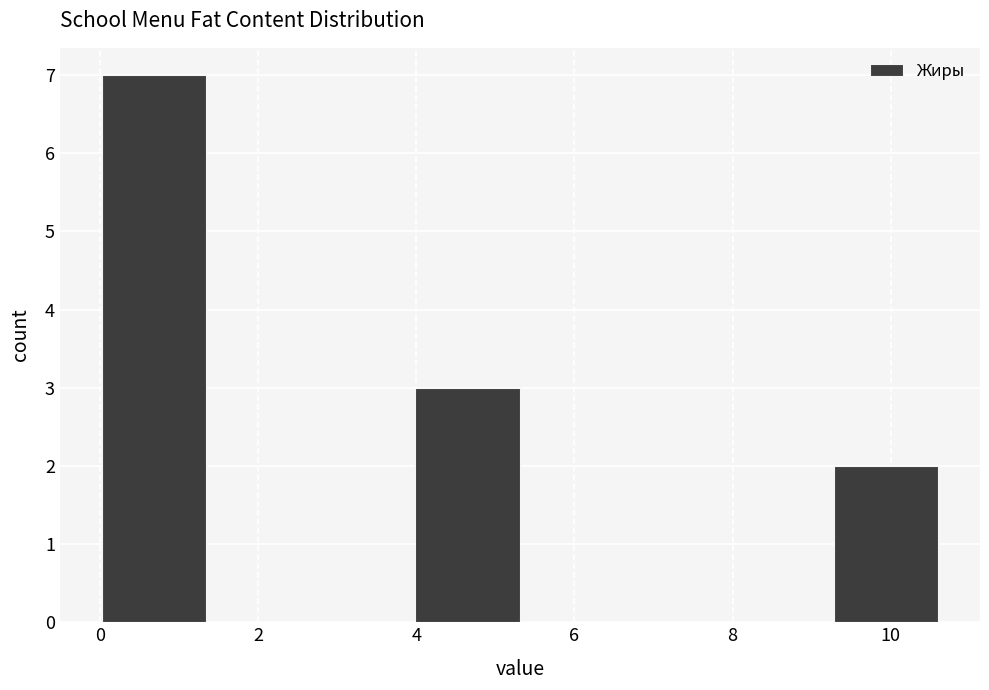

How tall is the bar that spans 9.2 to 10.6 on the x-axis? Neither the bar edges nor the heights are printed on the chart, so give them approximately, as read against the axes.

2